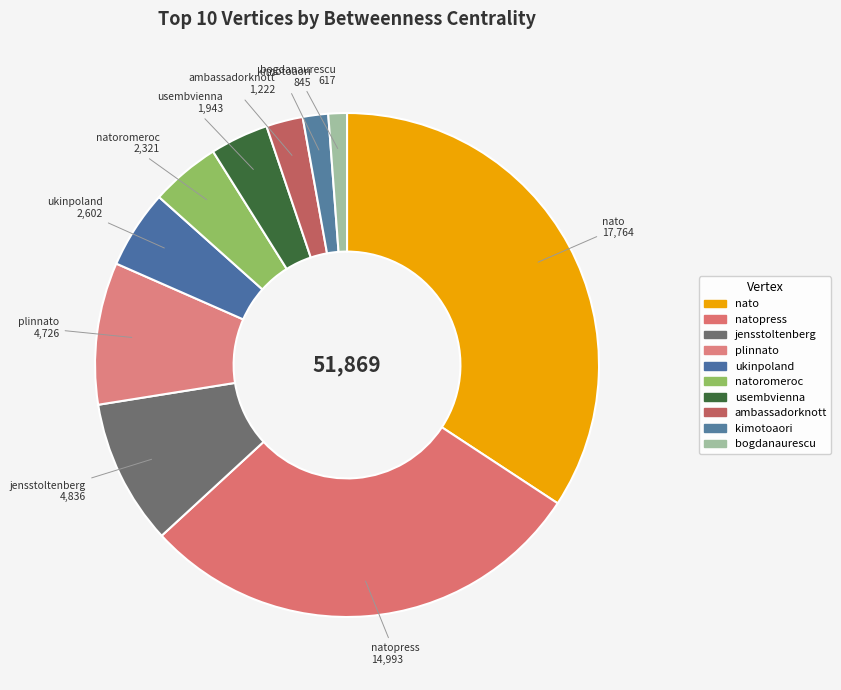

Count the number of slices in the pie.

10